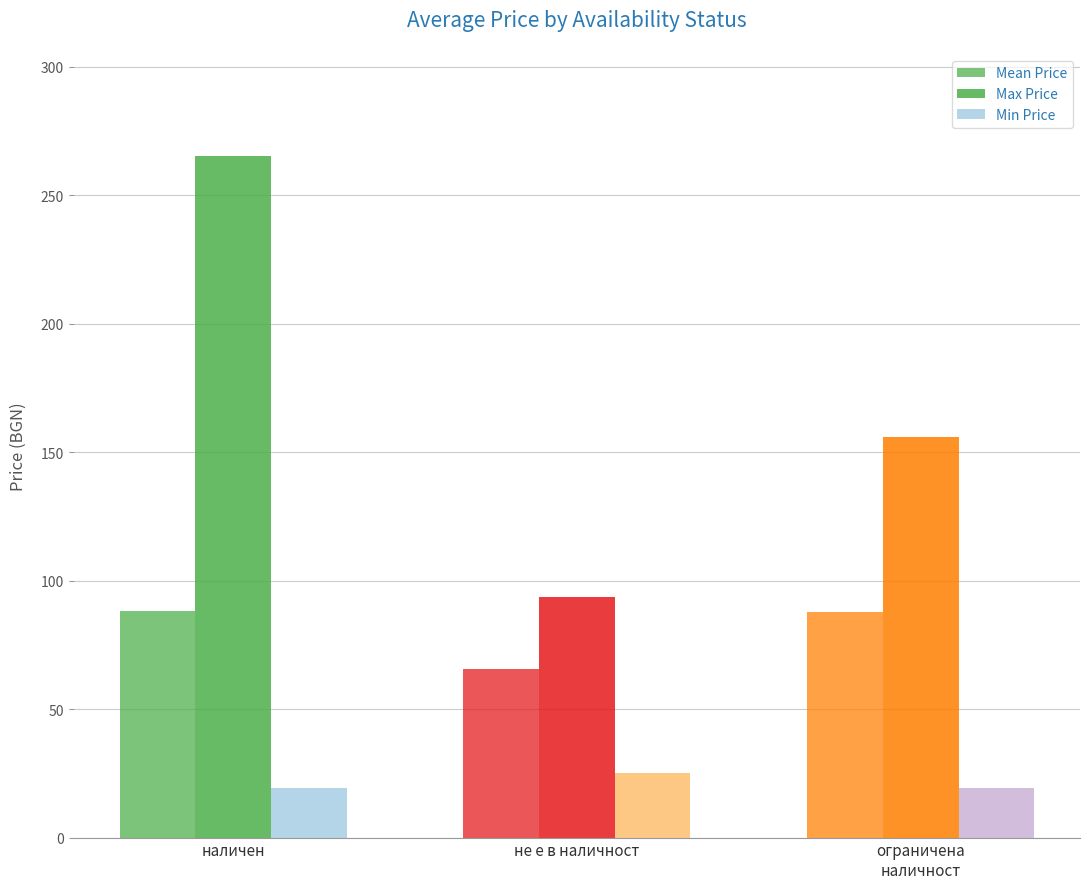

Where does the Max Price series first go above 156?

наличен